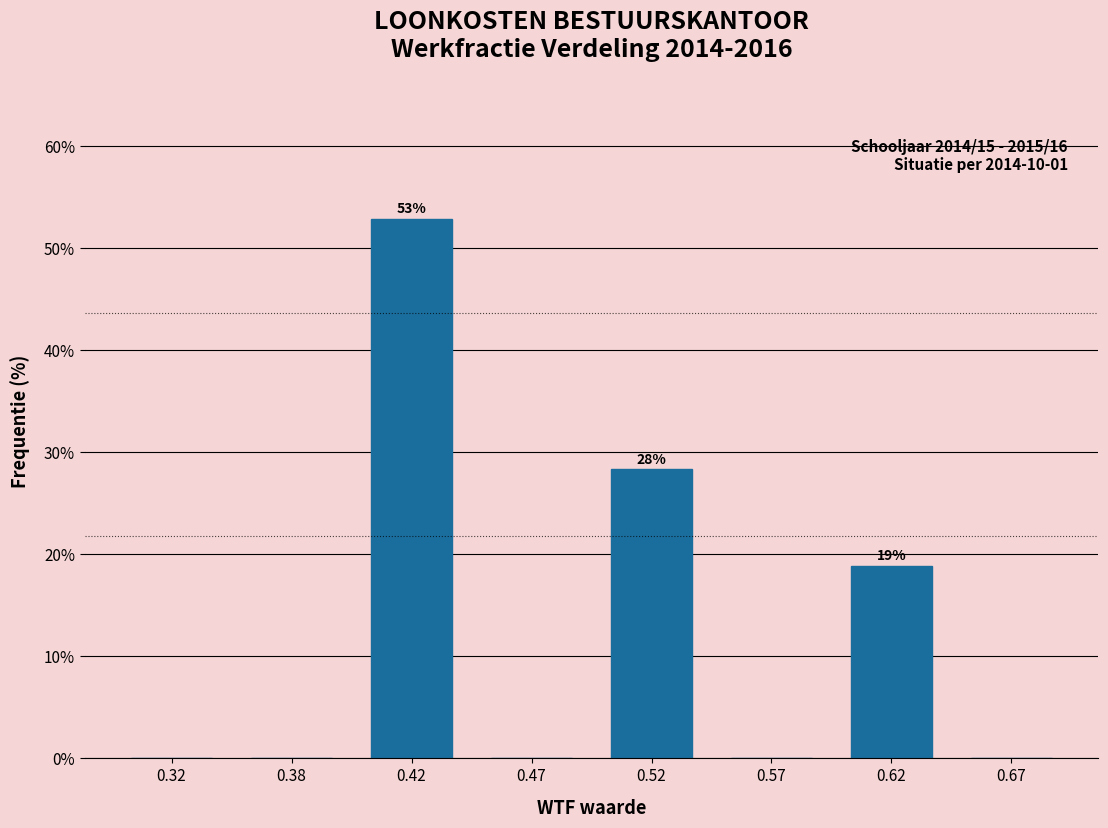

Reading right to left, what are all the values shown in this chart?

0.67=0.0	0.62=18.9	0.57=0.0	0.52=28.3	0.47=0.0	0.42=52.8	0.38=0.0	0.32=0.0